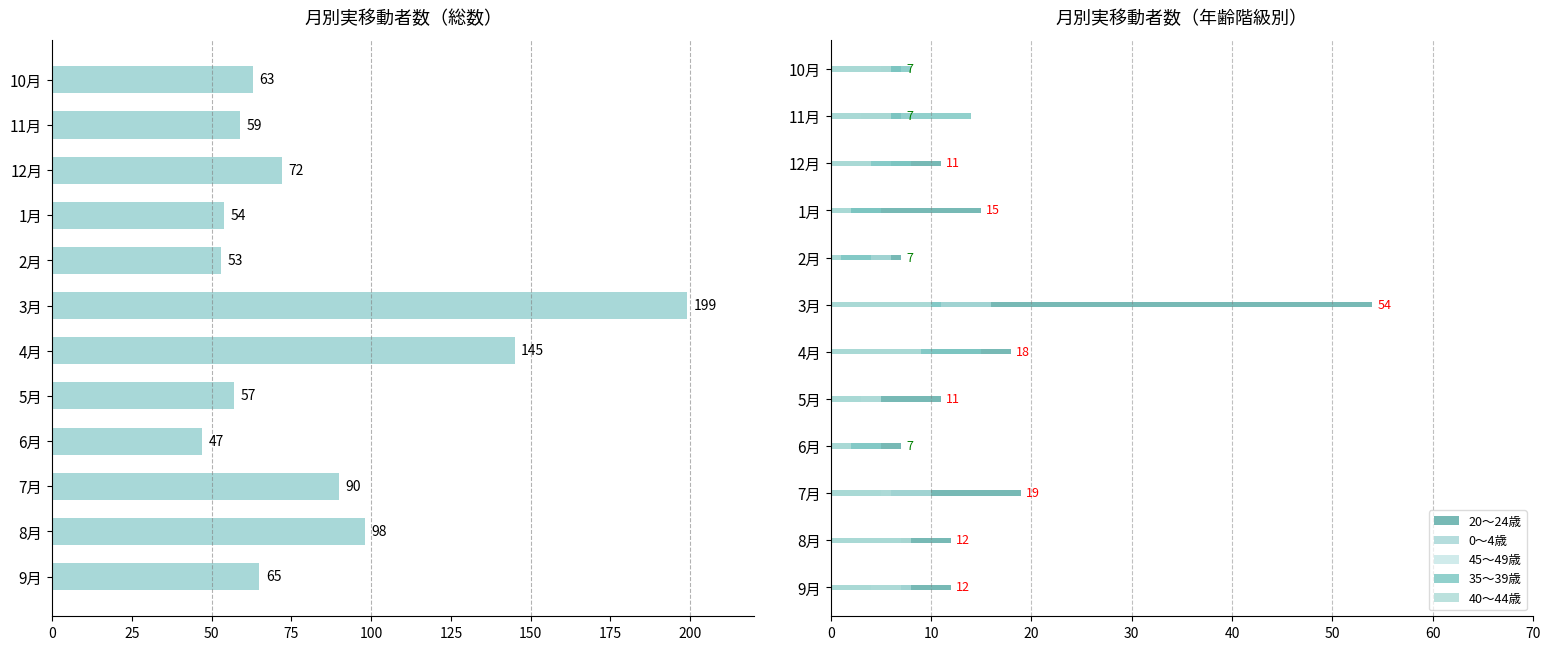

Is the value of 20～24歳 at 4月 greater than the value of 総数 at 9月?

No